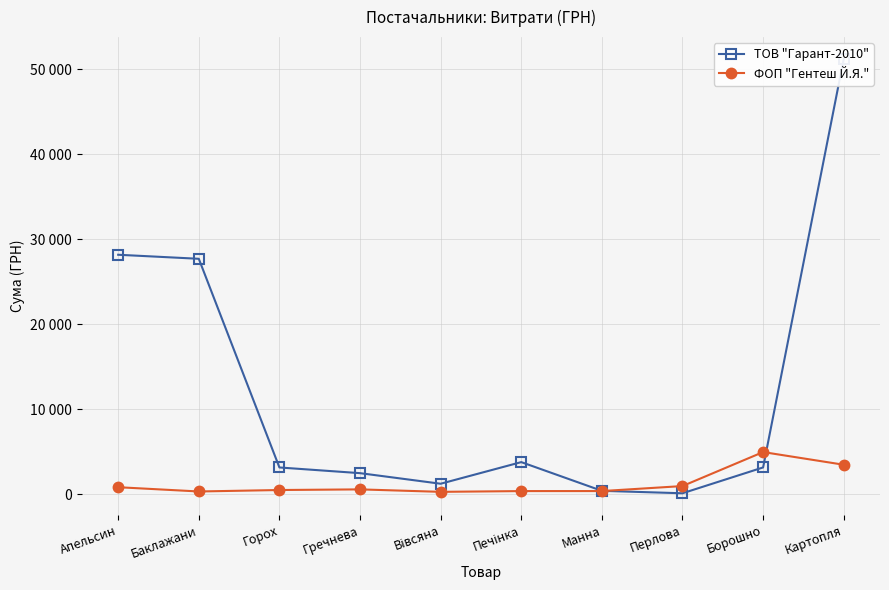

Between which two adjacent categories do ФОП "Гентеш Й.Я." and ТОВ "Гарант-2010" first intersect?

Манна and Перлова